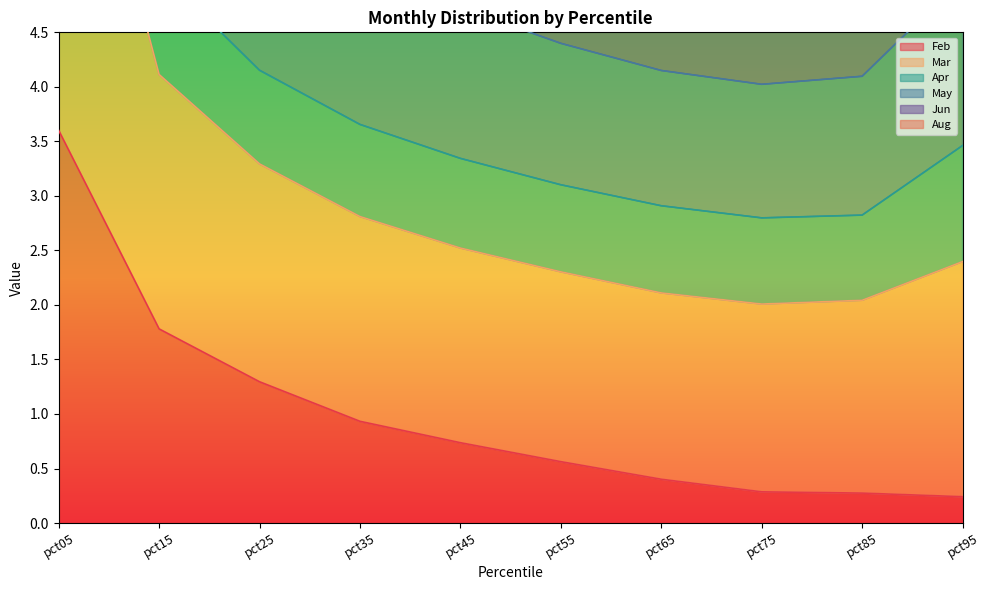

What is the maximum value for Feb?

3.6